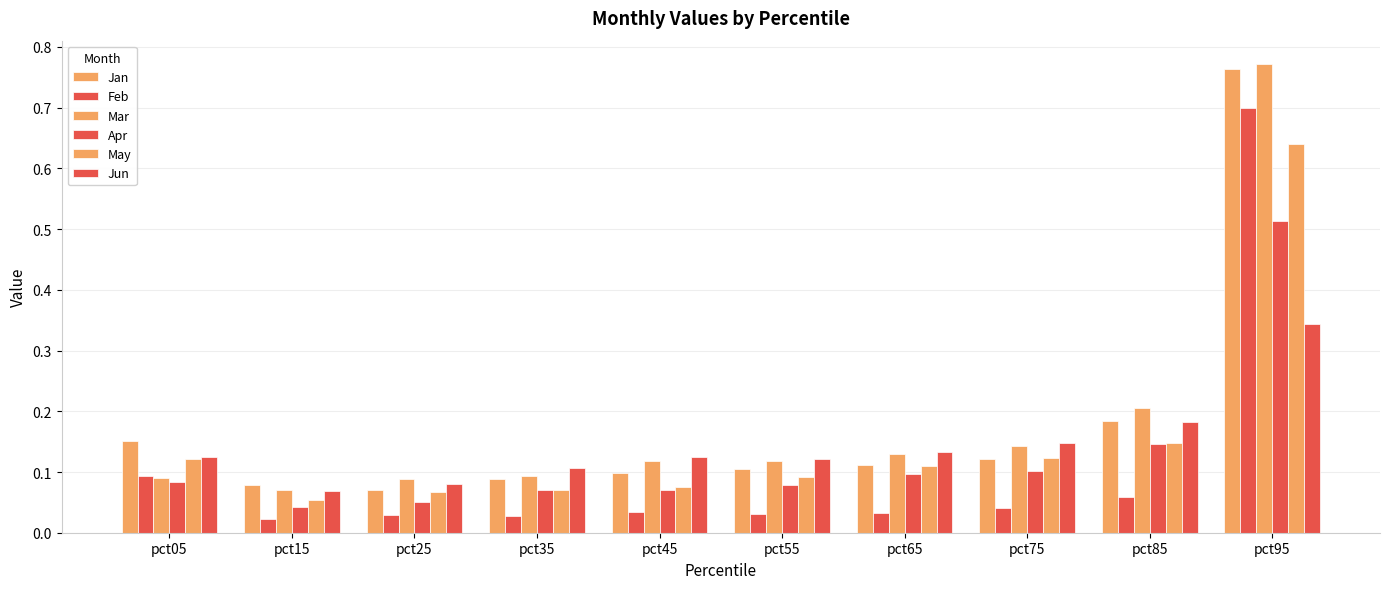

What is the value of the Jan bar at the 10th from the left?

0.8